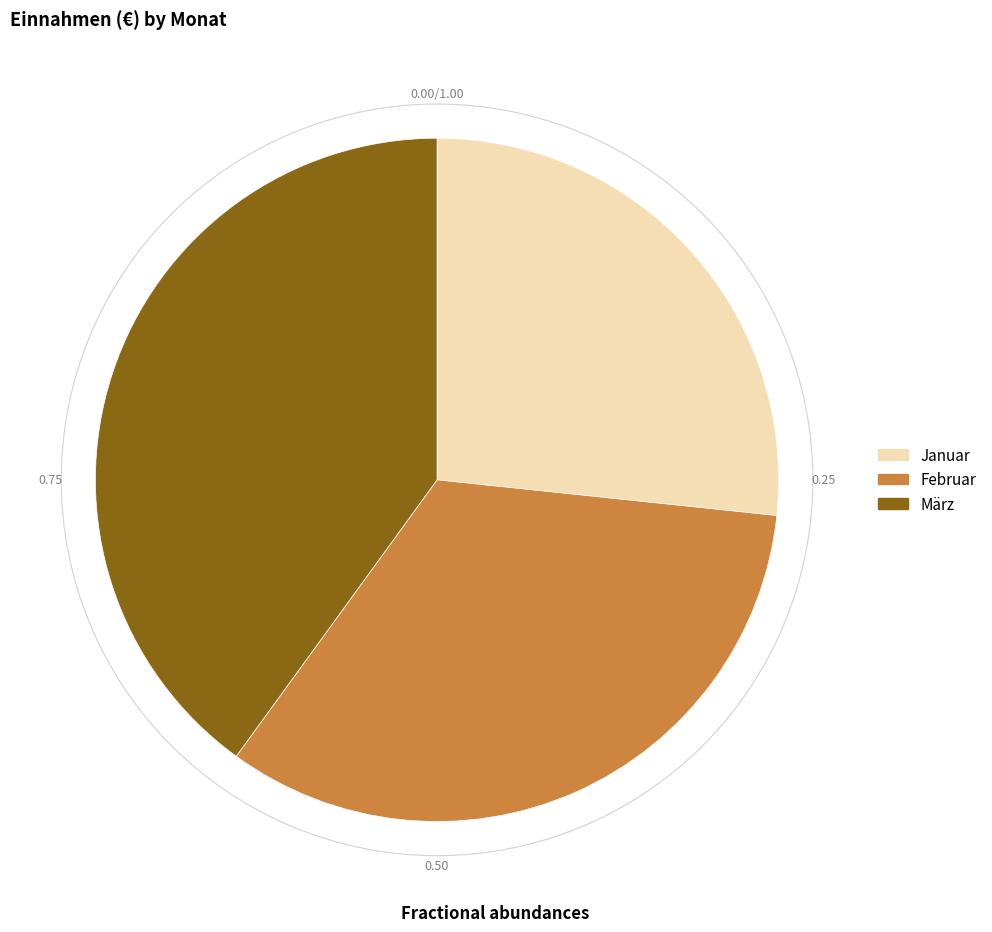

Is it true that März is 27% of the pie?

False